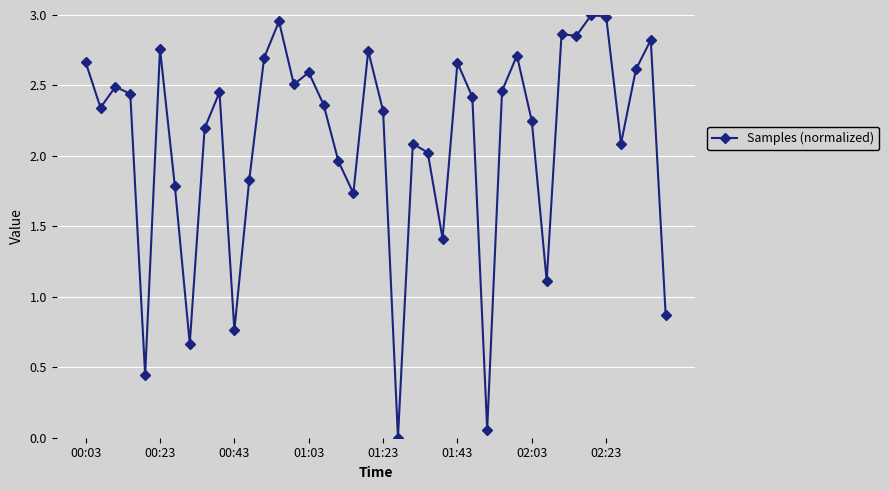

What is the sum of all values?

84.0